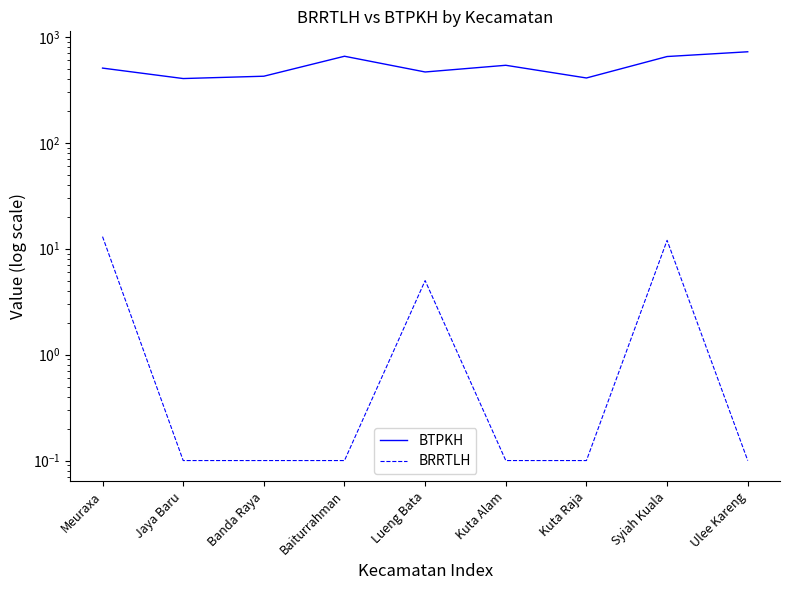

What is the difference between the highest and lowest values at Meuraxa?

494.0